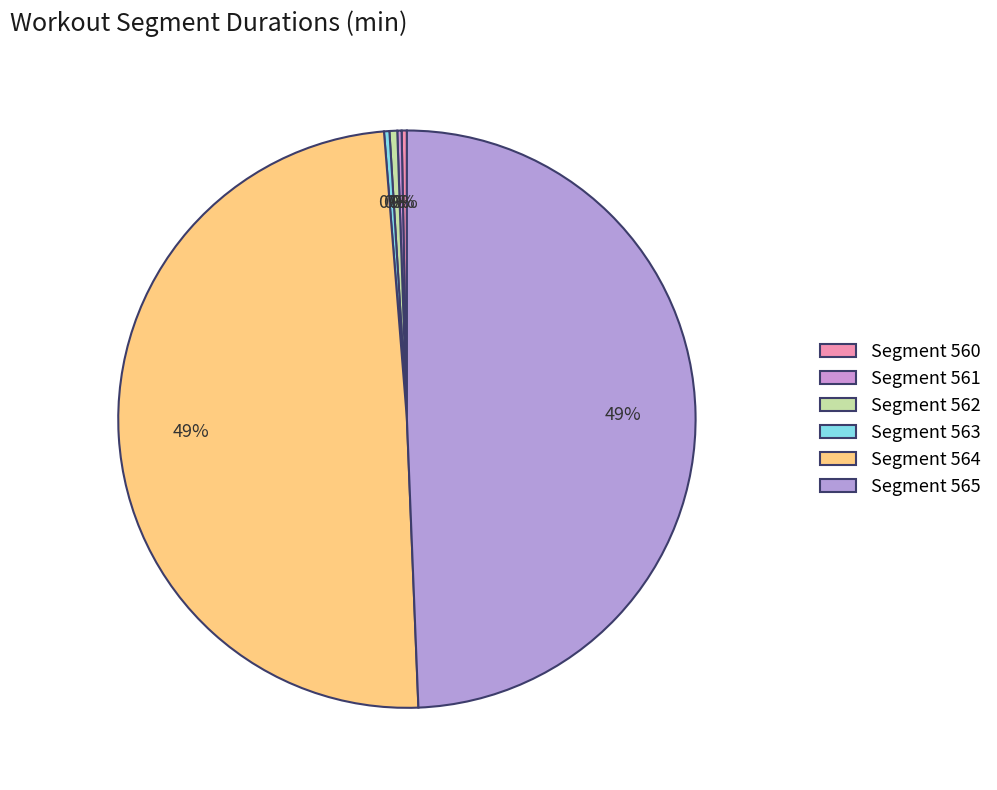

What is the largest slice in the pie chart?

564